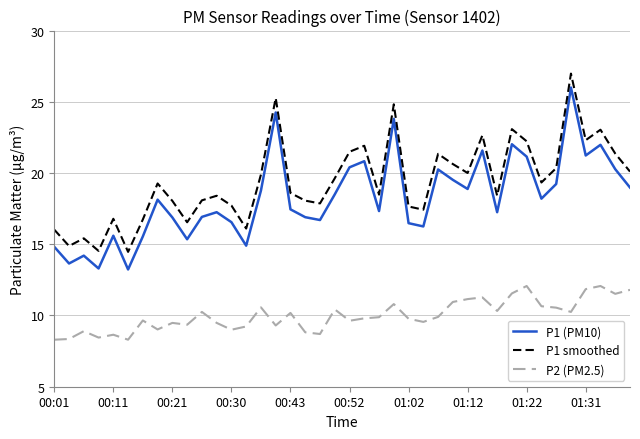

True or false: P1 smoothed and P2 (PM2.5) intersect in this chart.

False